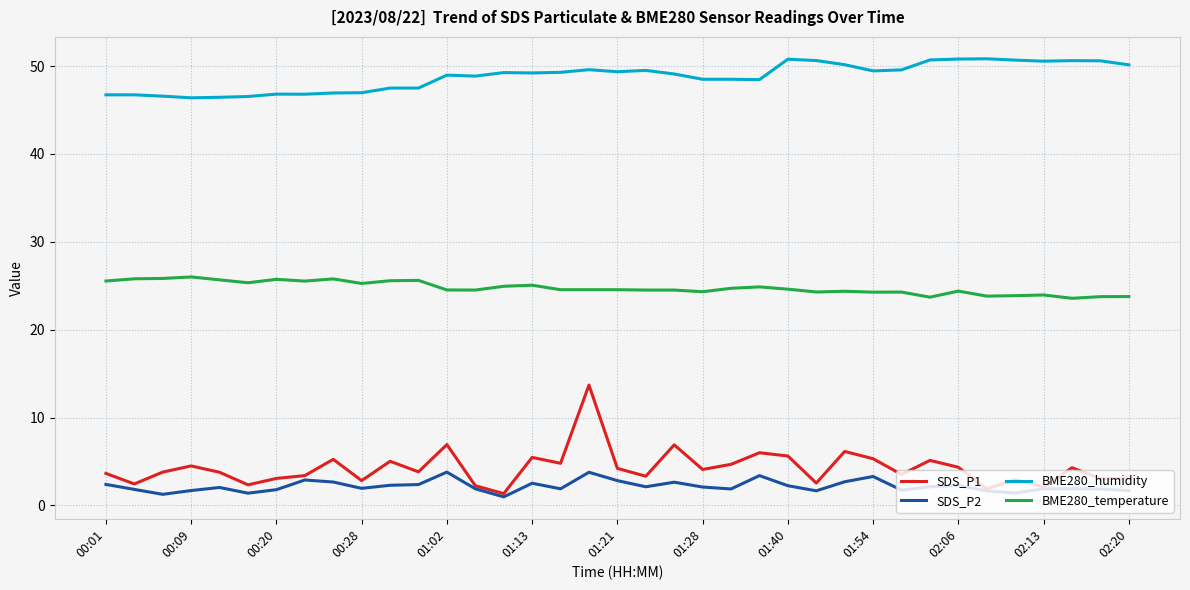

True or false: BME280_humidity has more than 0 interior local peaks.

True